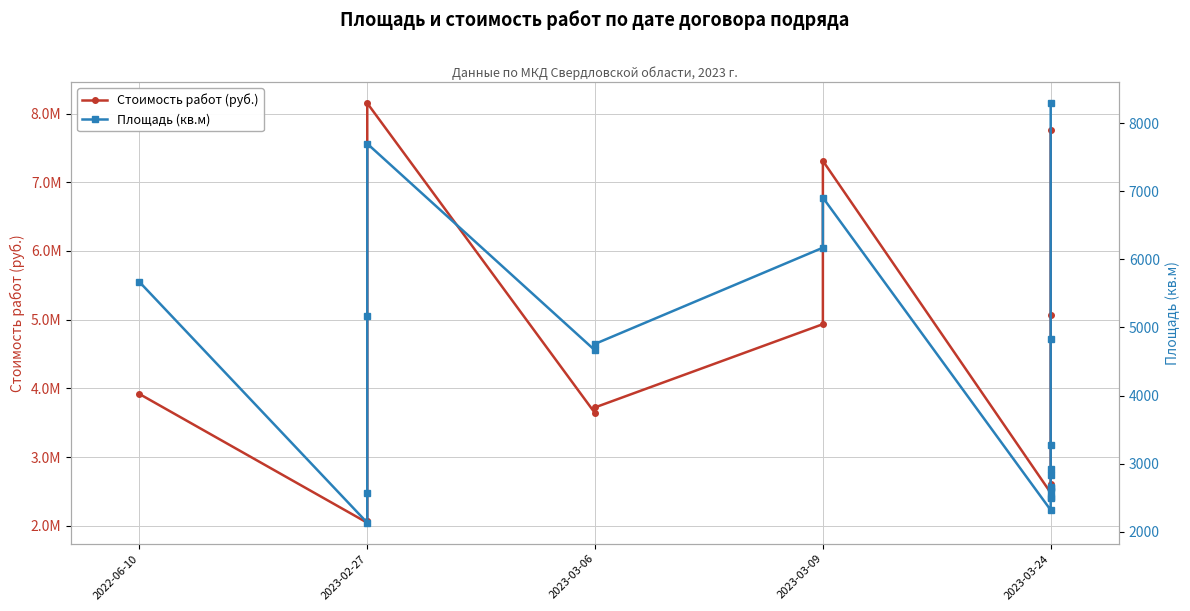

At 2023-03-24, list the series in order from smallest to largest.

Площадь (кв.м), Стоимость работ (руб.)